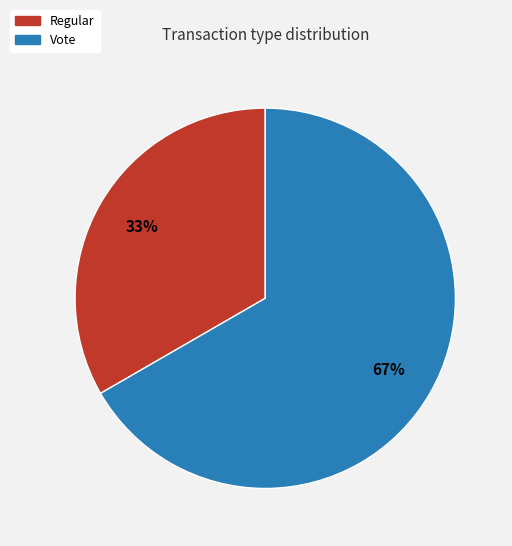

Which category has the biggest portion of the pie?

Vote